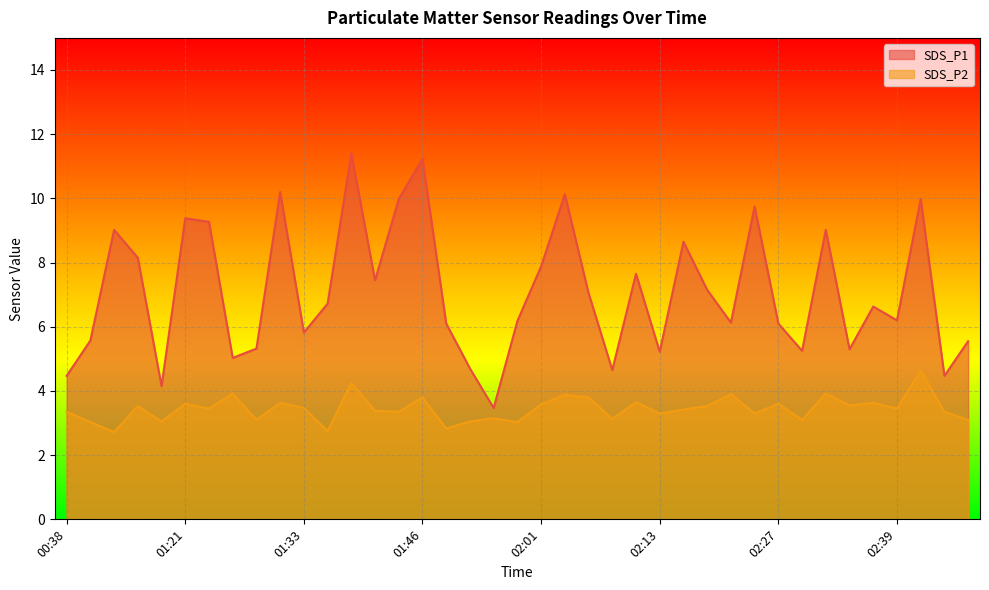

What is the greatest value displayed?

11.4